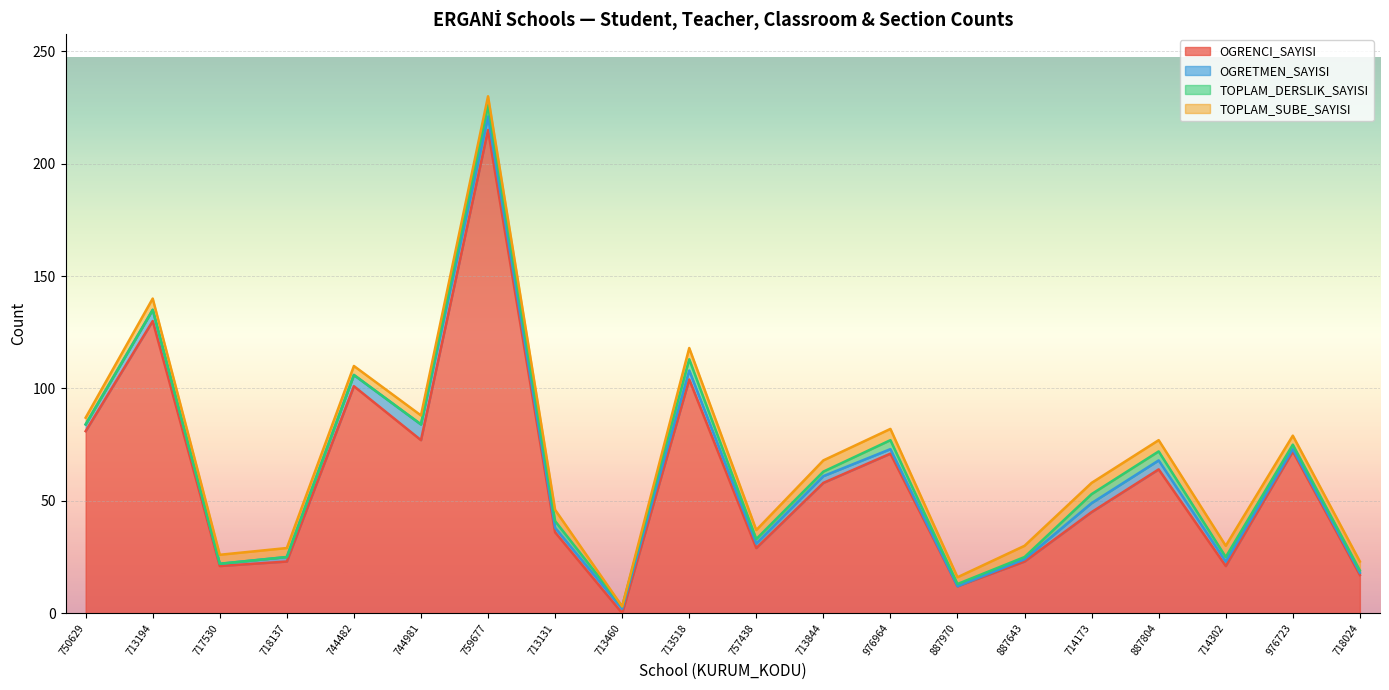

The OGRENCI_SAYISI series shows 21 at 717530. True or false?

True